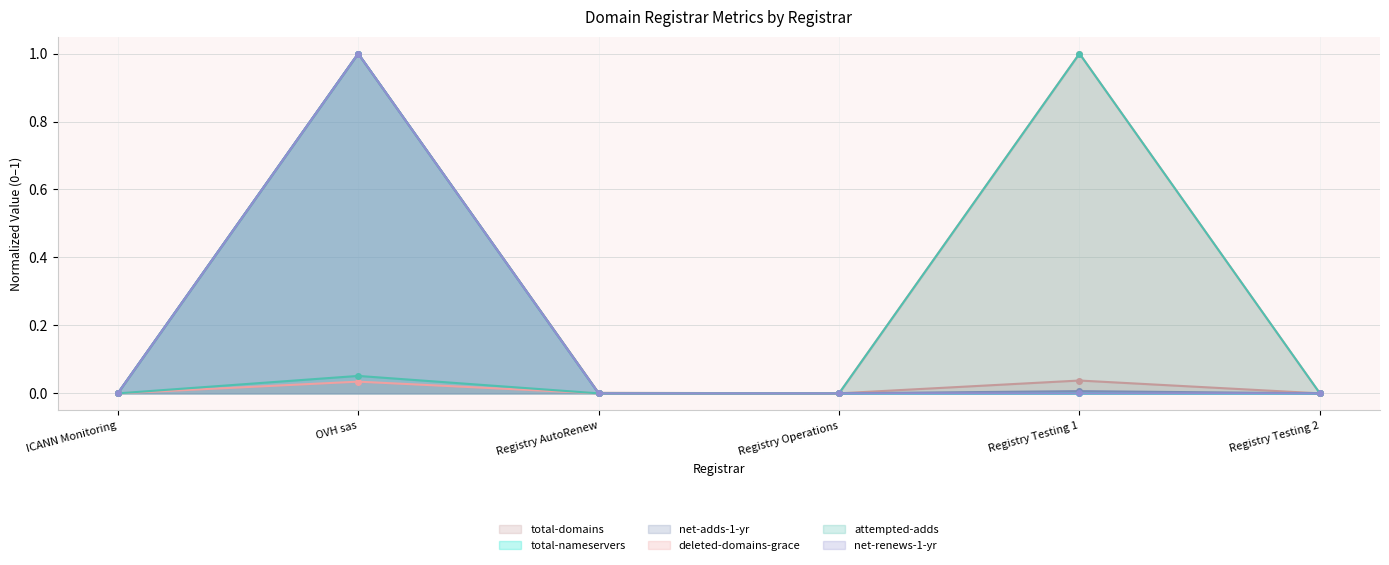

List the series in order of their peak value, highest first.

total-domains, total-nameservers, net-adds-1-yr, deleted-domains-grace, attempted-adds, net-renews-1-yr